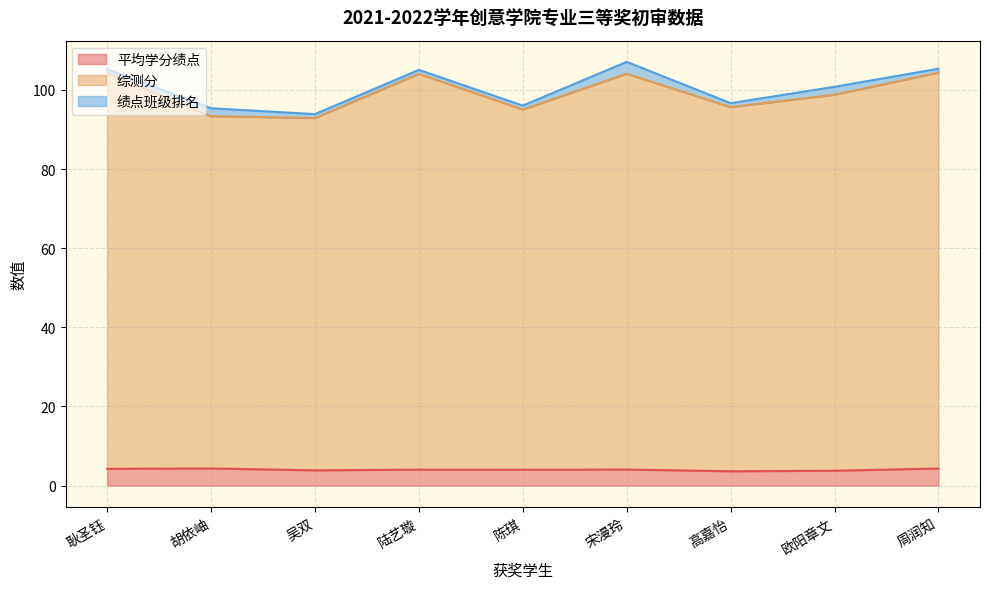

What is the value of the 平均学分绩点 point at the 8th from the left?

3.8